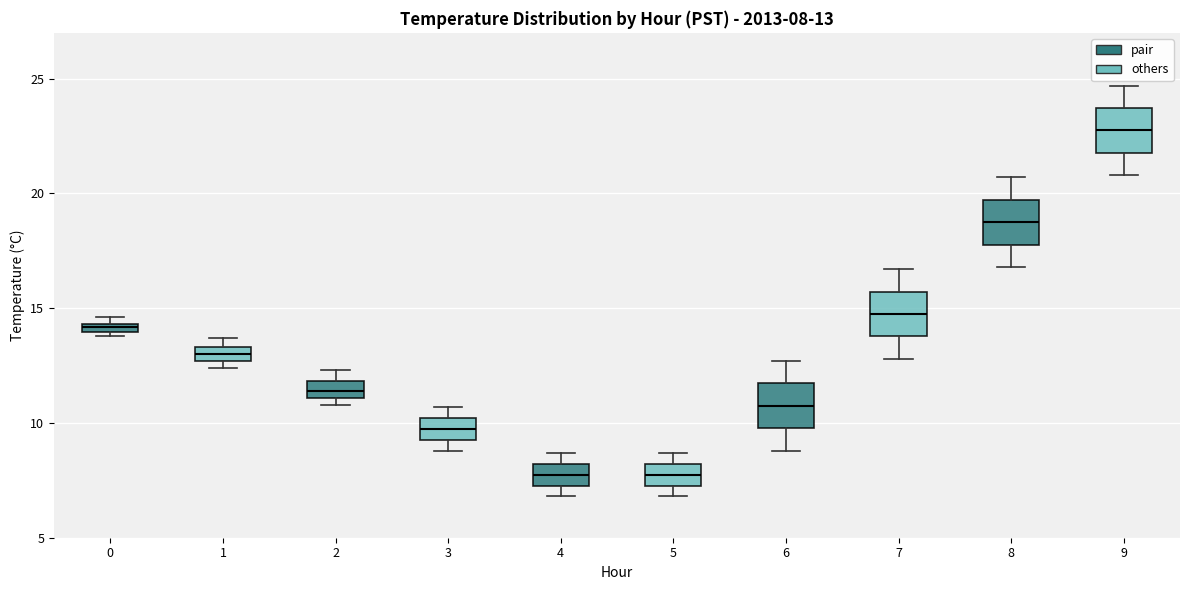

Which box's median line is the highest?

9